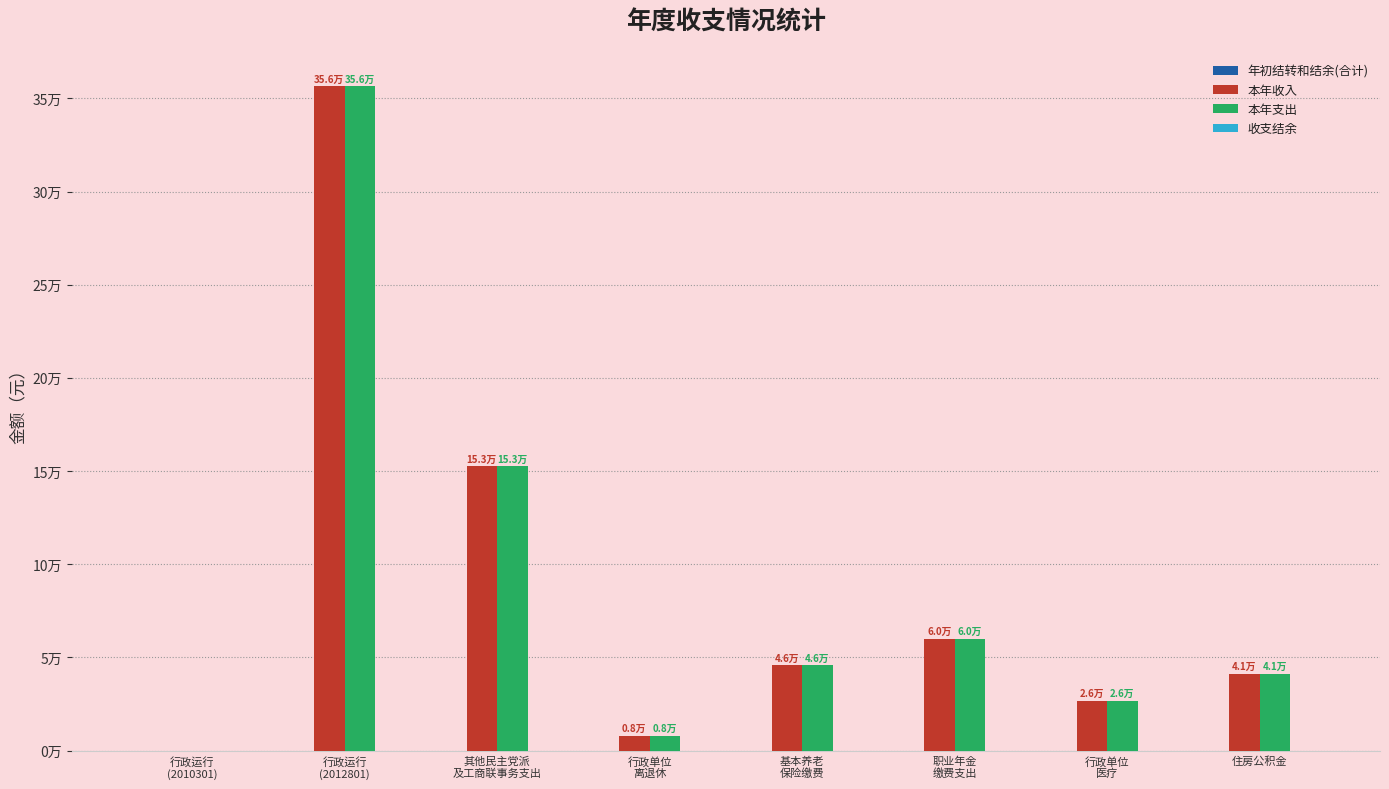

True or false: 本年收入 has a value of 356363.7 at 行政运行
(2012801).

True